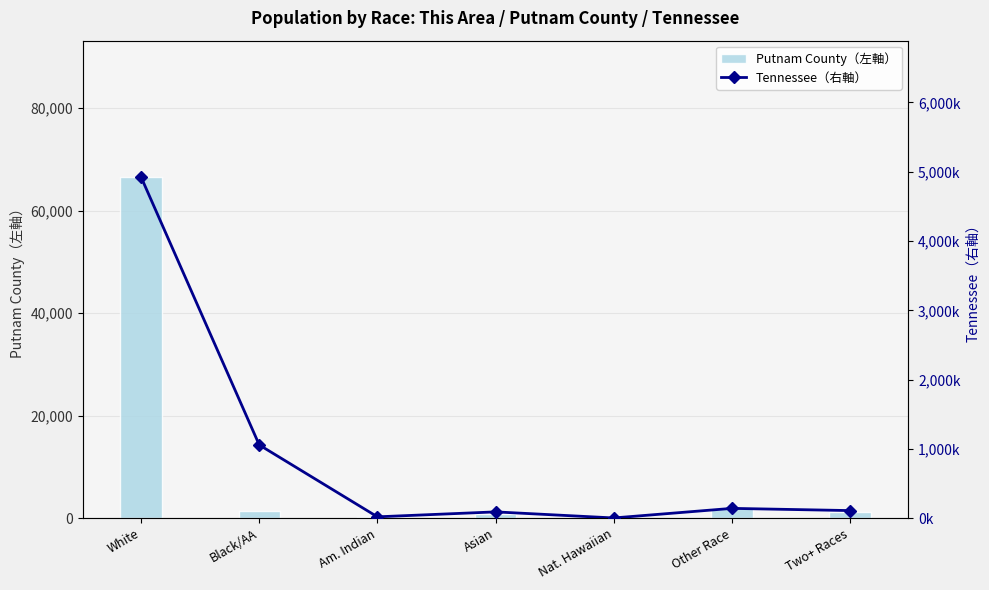

The value of Putnam County（左軸） at Two+ Races is 1115. True or false?

True